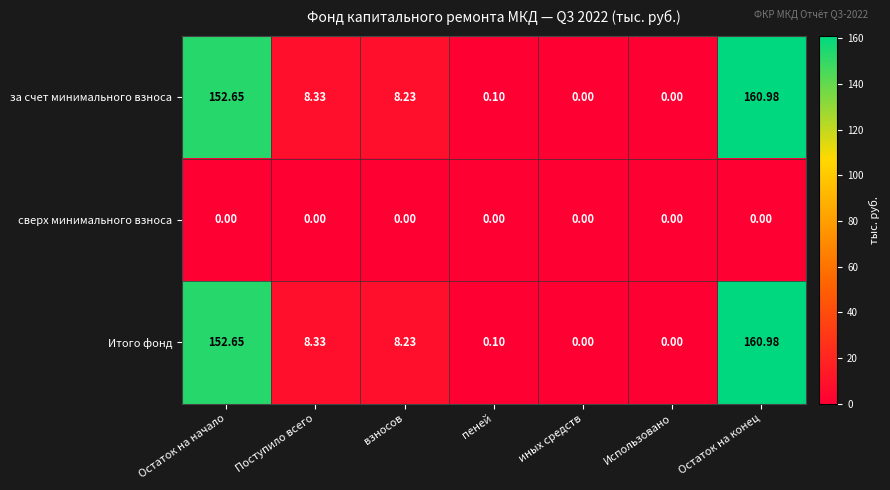

Where does the Итого фонд series first go above 8?

Остаток на начало